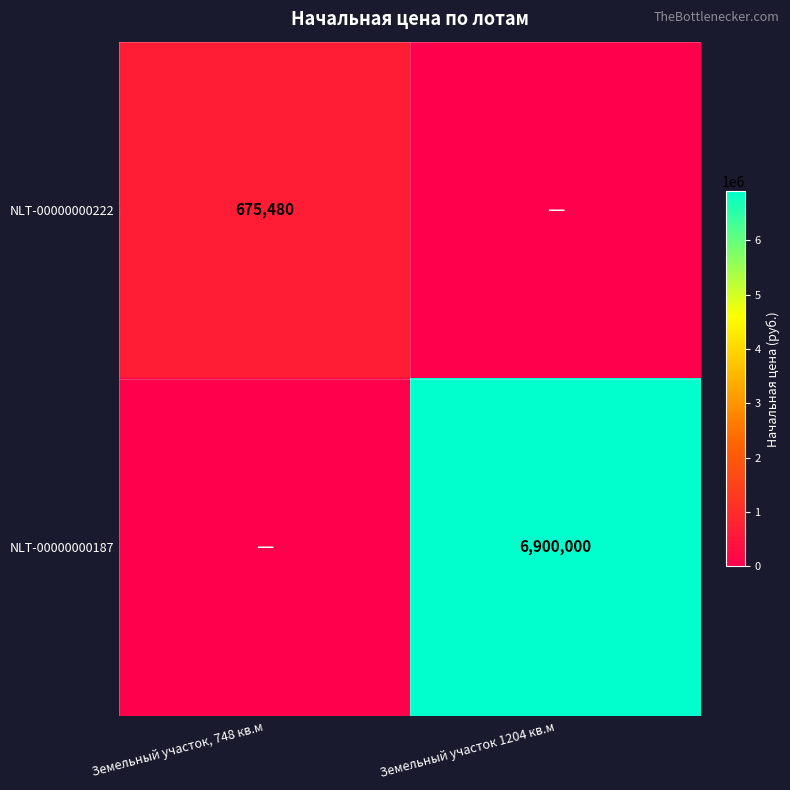

Is it true that NLT-00000000222 equals 1206601 at Земельный участок, 748 кв.м?

False